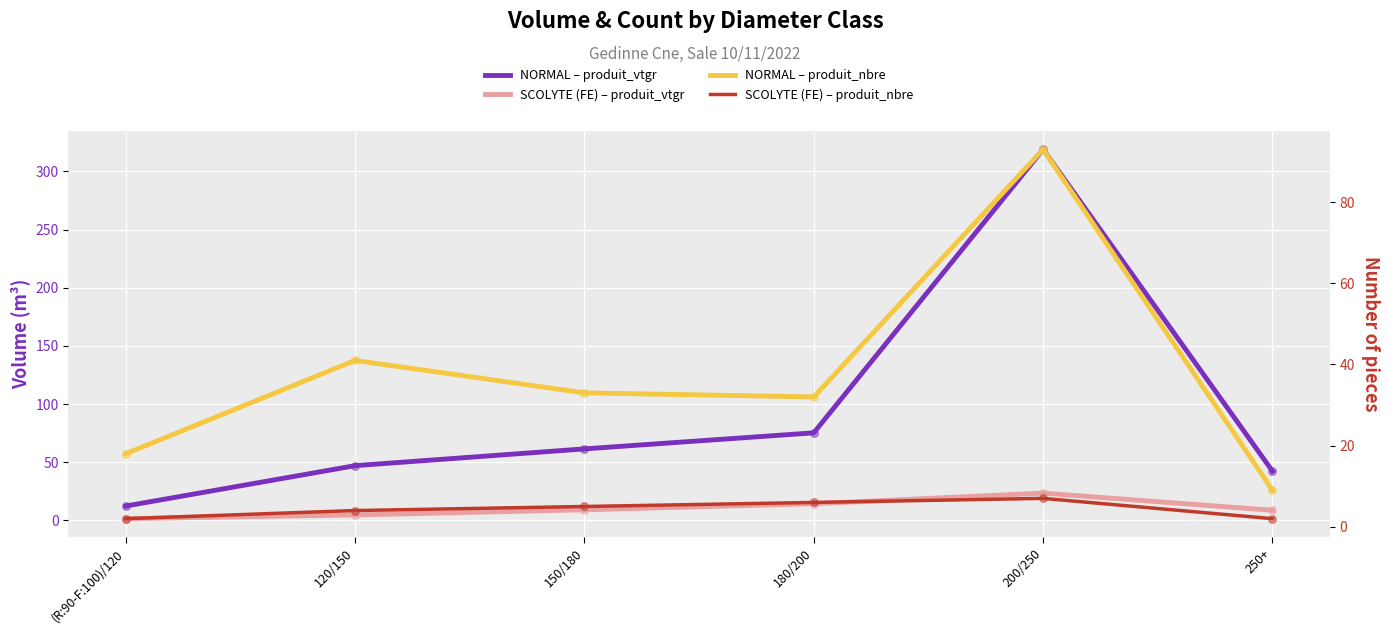

Which series contains the highest Y value?

NORMAL – produit_vtgr